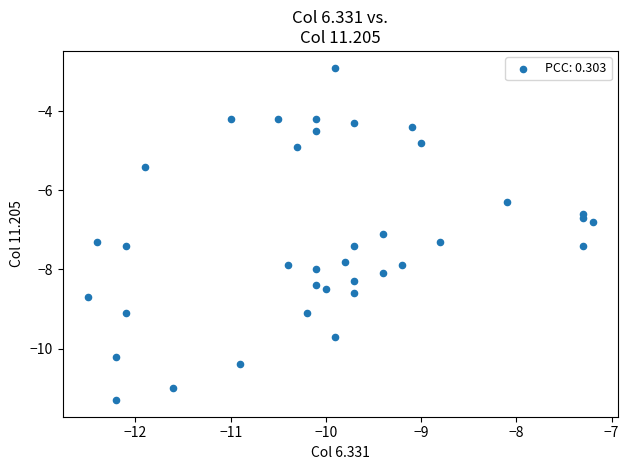

What is the range of X values (max minus min)?

5.3